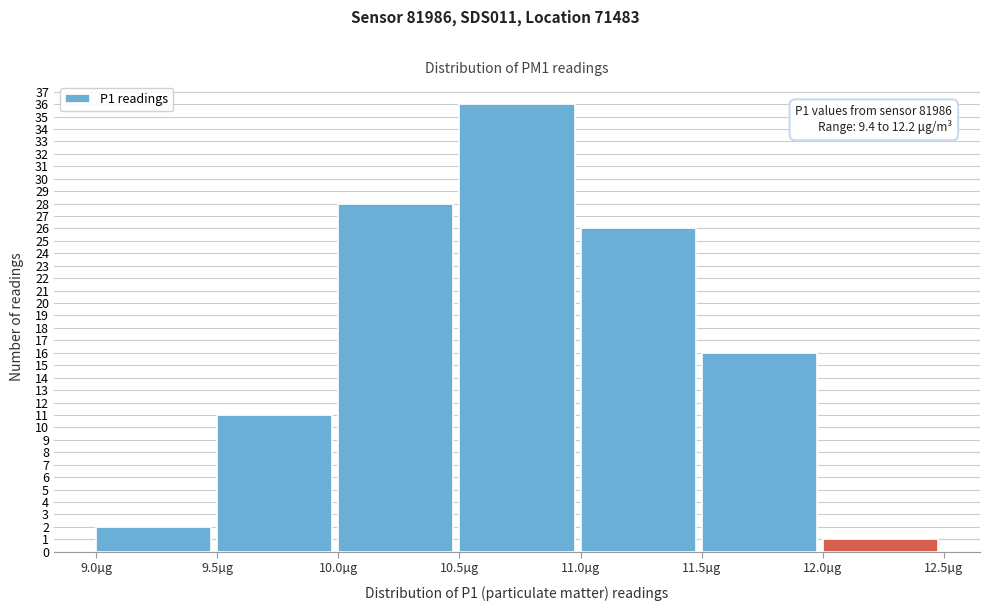

Over which range of the x-axis is the bar tallest?

10.5 to 11.0